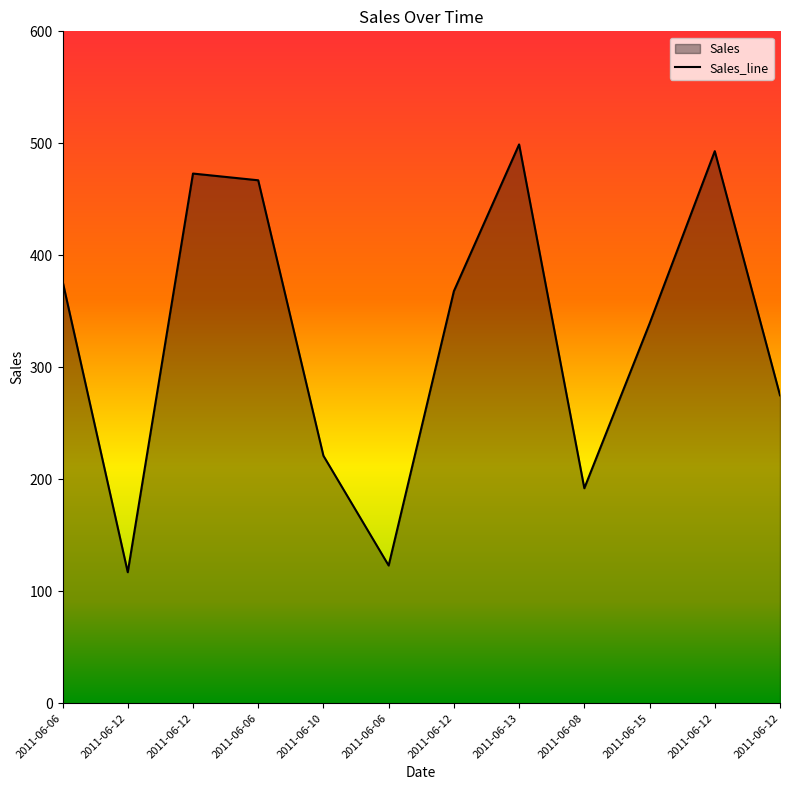

What is the smallest value displayed?

117